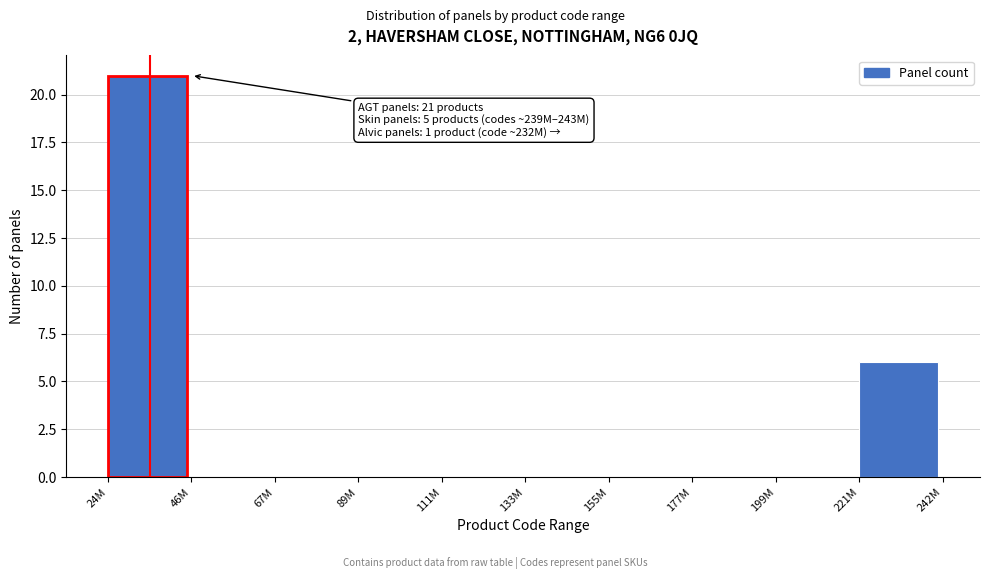

Reading left to right, what are all the values shown in this chart?

24M=21	46M=0	67M=0	89M=0	111M=0	133M=0	155M=0	177M=0	199M=0	221M=6